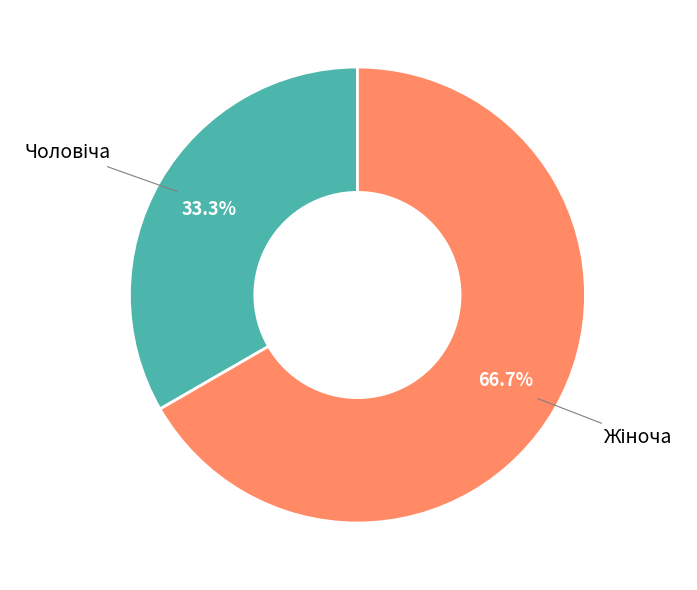

Is there any slice that represents more than half of the pie?

Yes